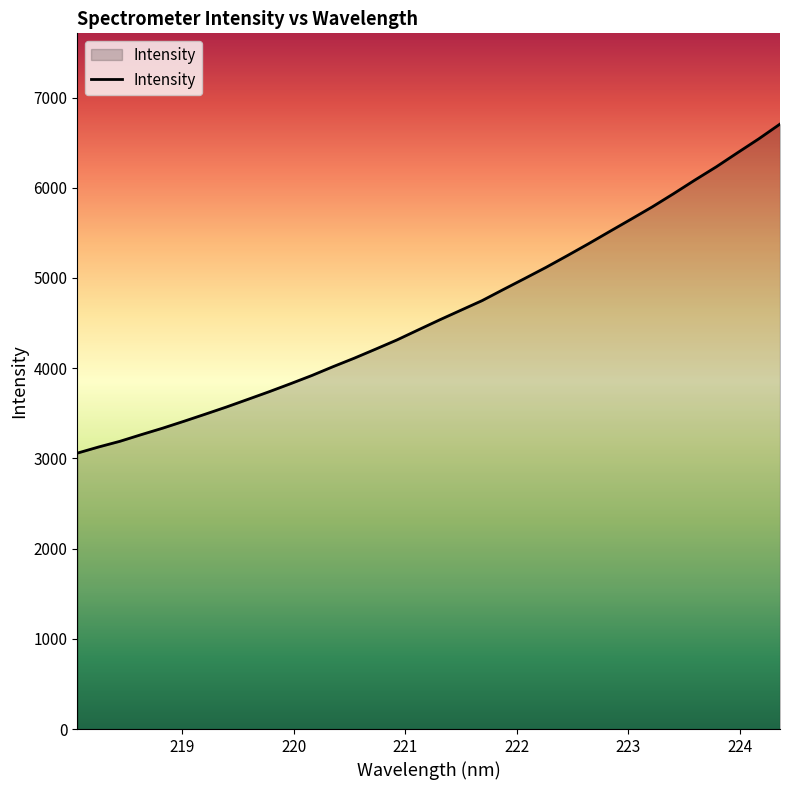

What is the difference between the maximum and minimum values?

3647.4